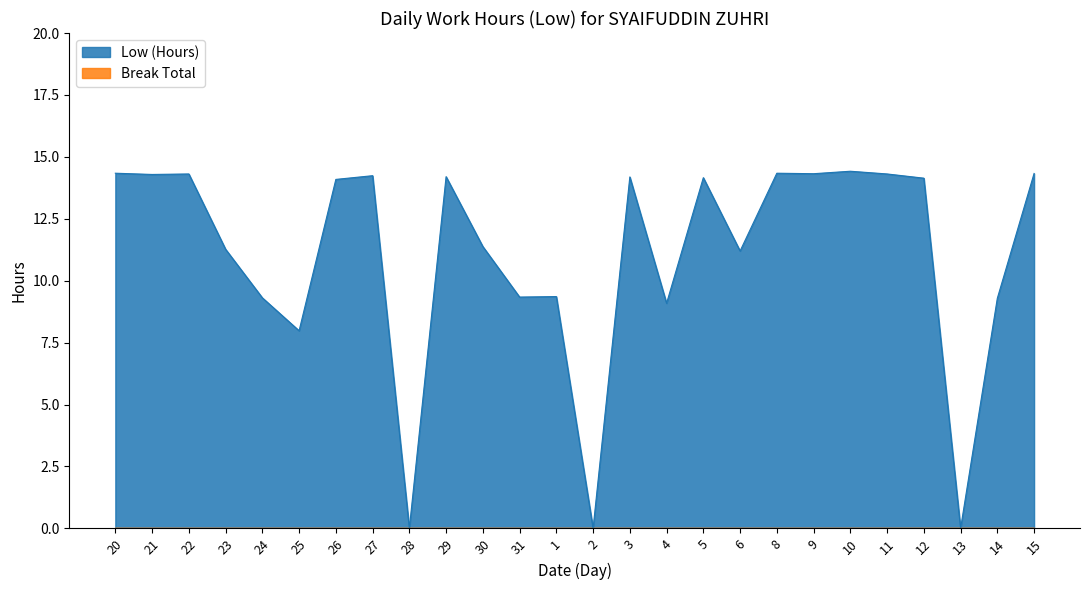

Count the number of data series in this chart.

2